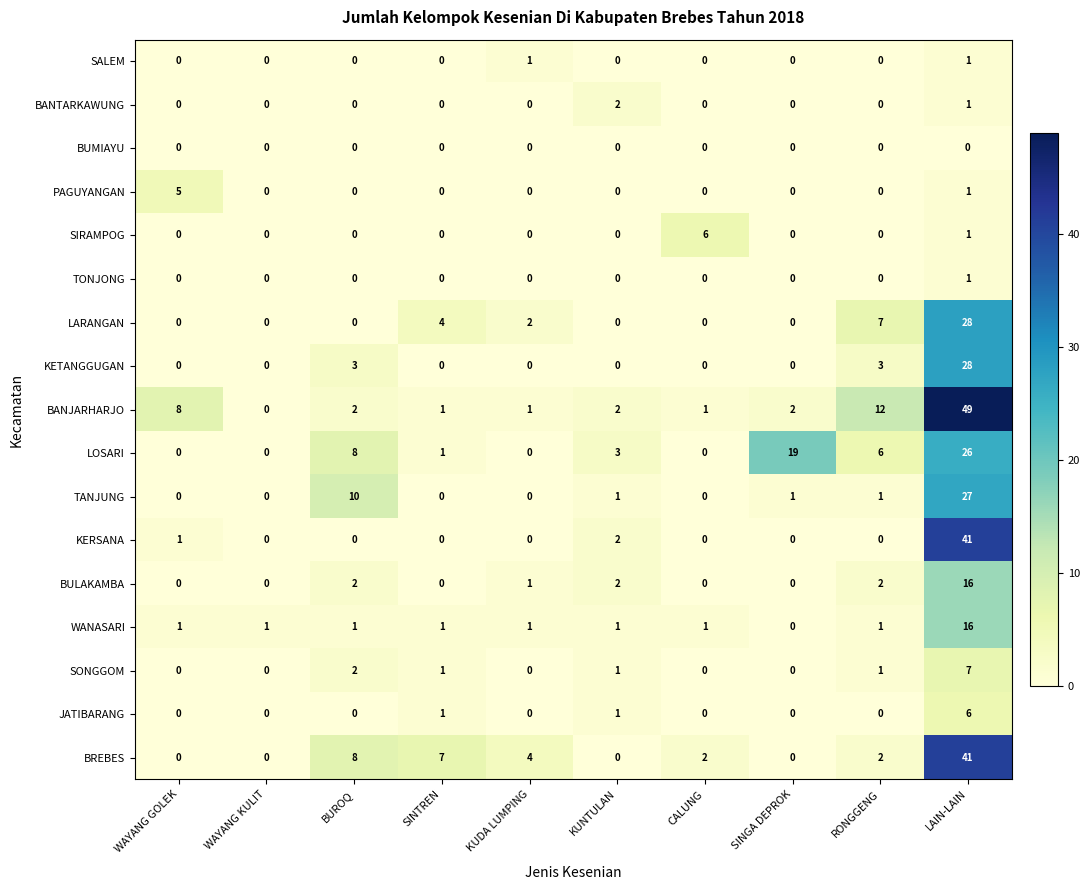

Which series has the largest range (max minus min)?

BANJARHARJO